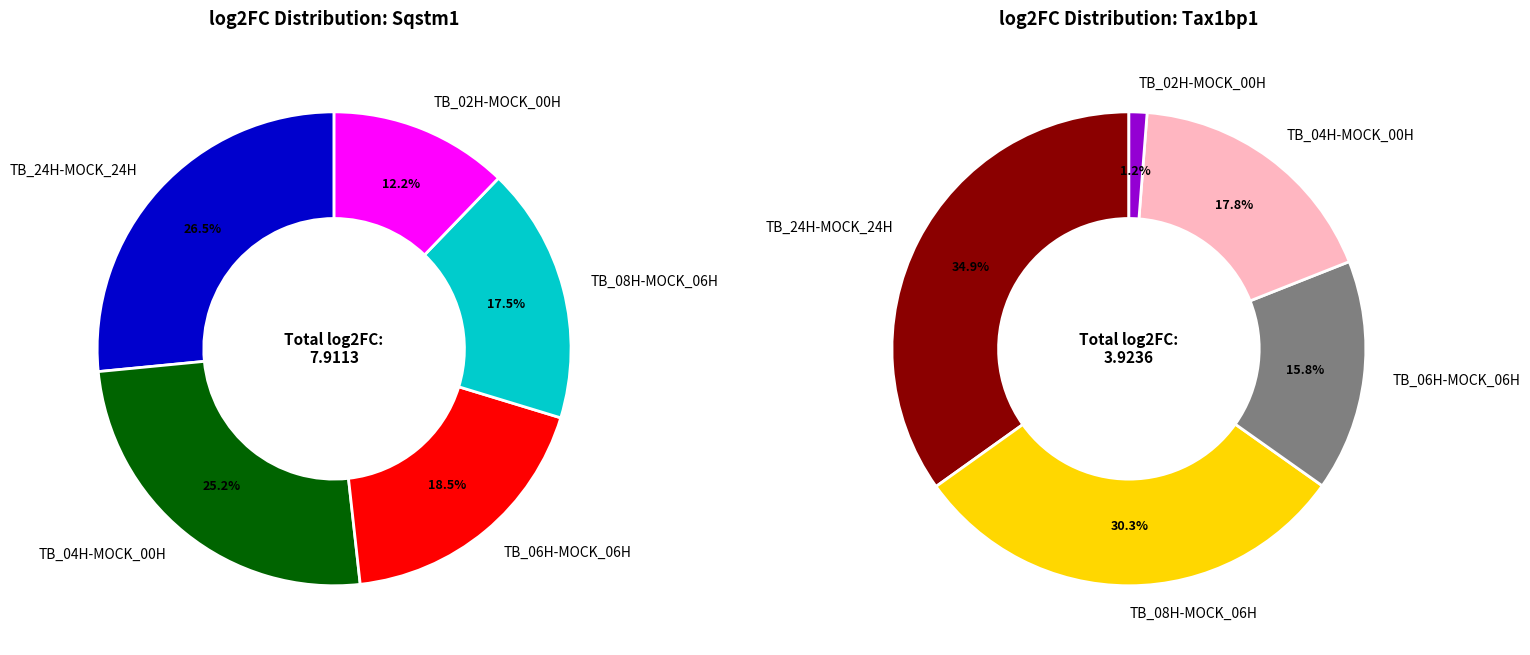

Combined, what portion of the pie is 3 and 1?

42.7%